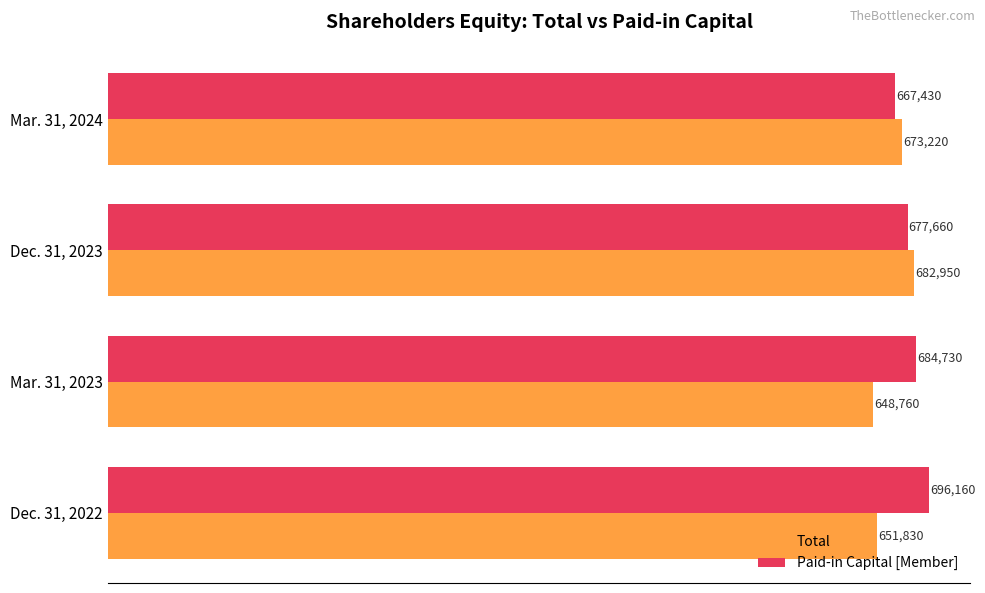

Which category has the lowest value in the Total series?

Mar. 31, 2023